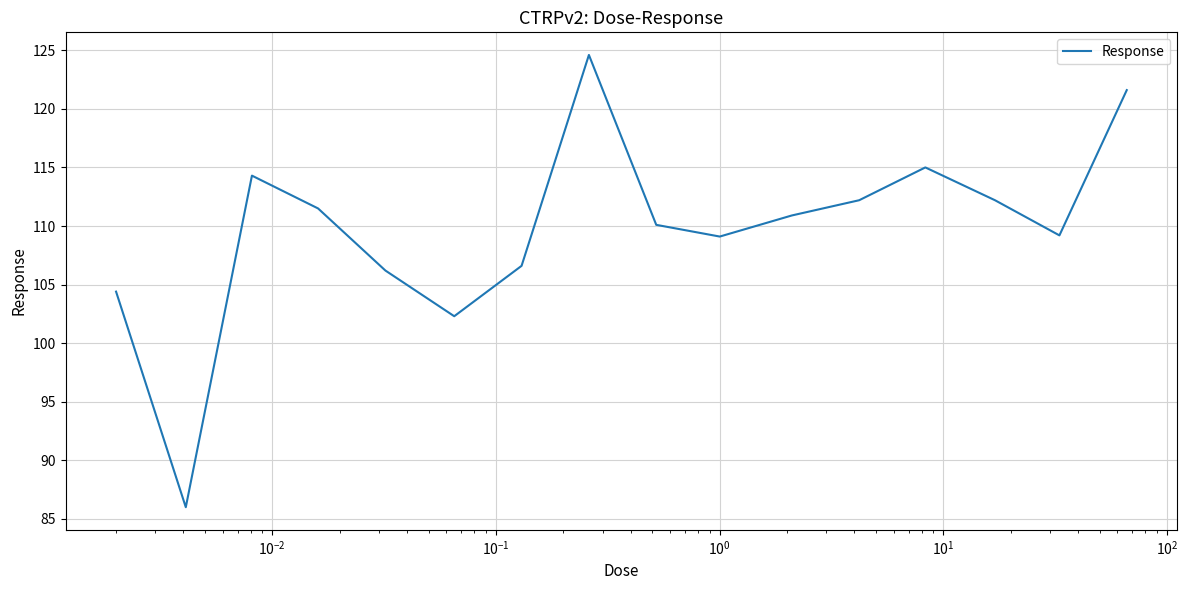

What is the greatest value displayed?

124.6